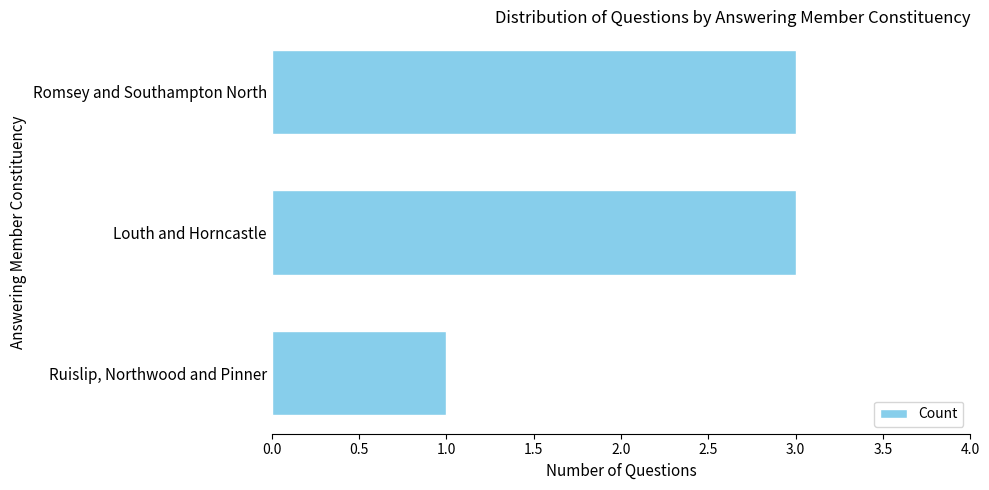

How many values are between 1 and 3?

3